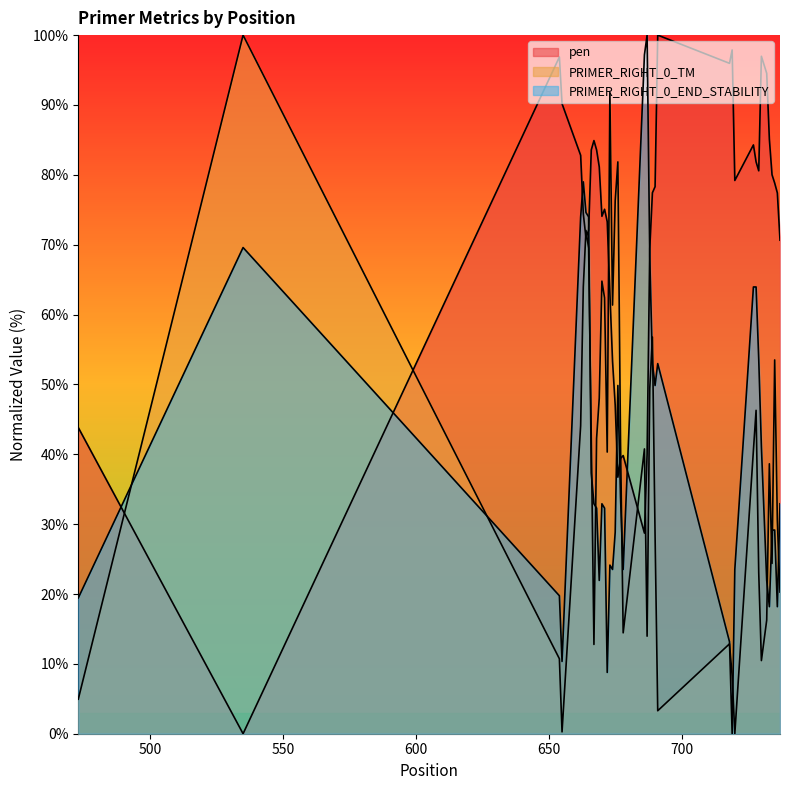

Where is the first local maximum for pen?

654